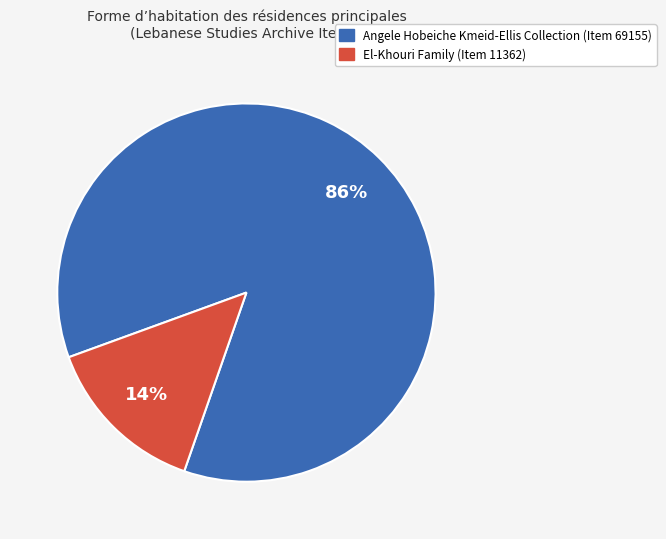

Is it true that El-Khouri Family is 20% of the pie?

False